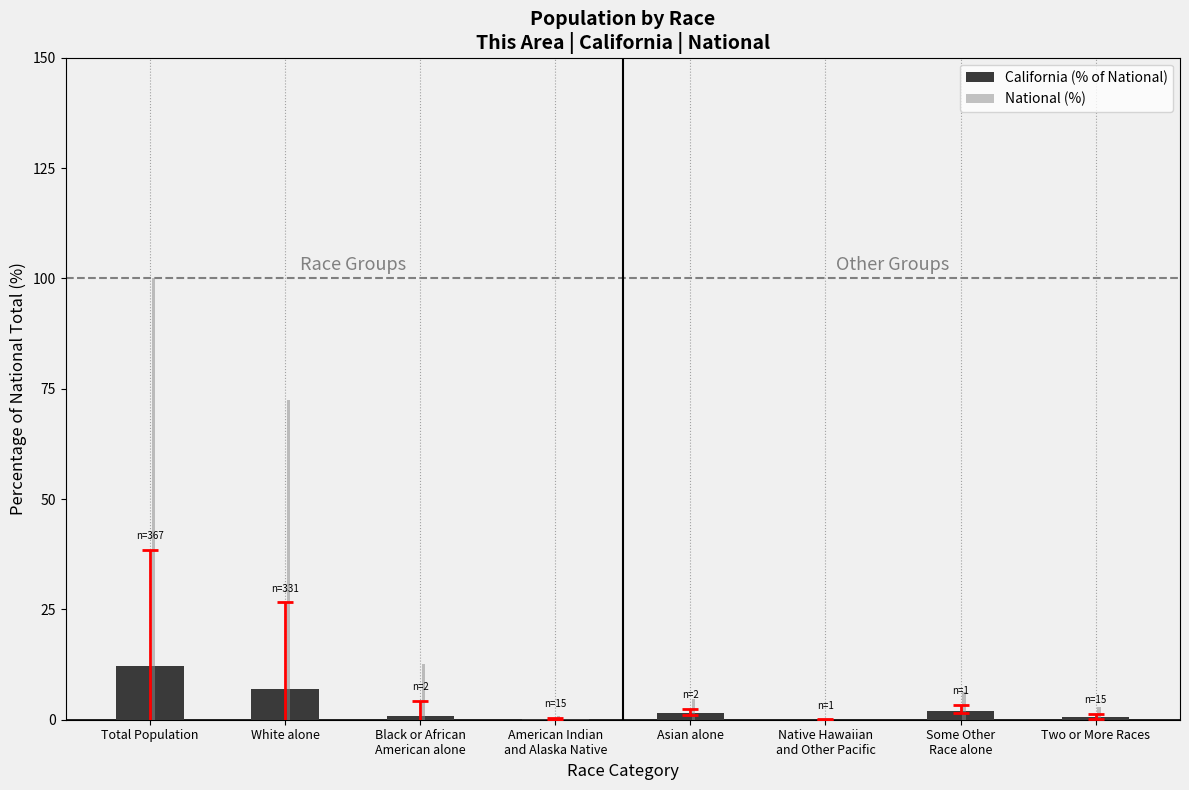

The value of National (%) at Total Population is 135.0. True or false?

False